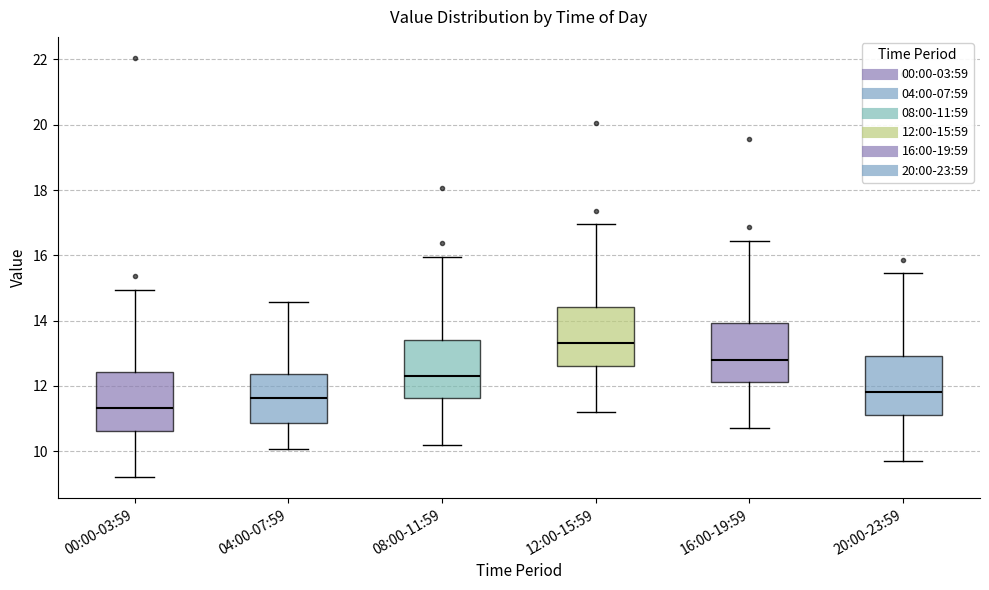

Which box's median line is the highest?

12:00-15:59